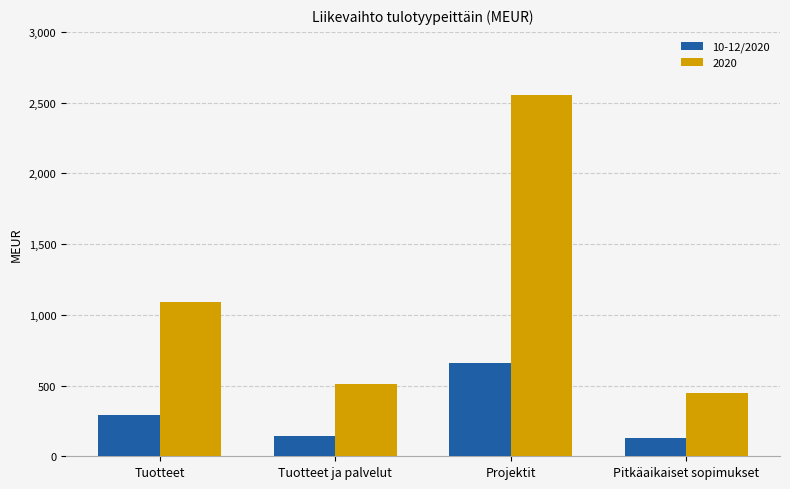

Are the bars horizontal?

No